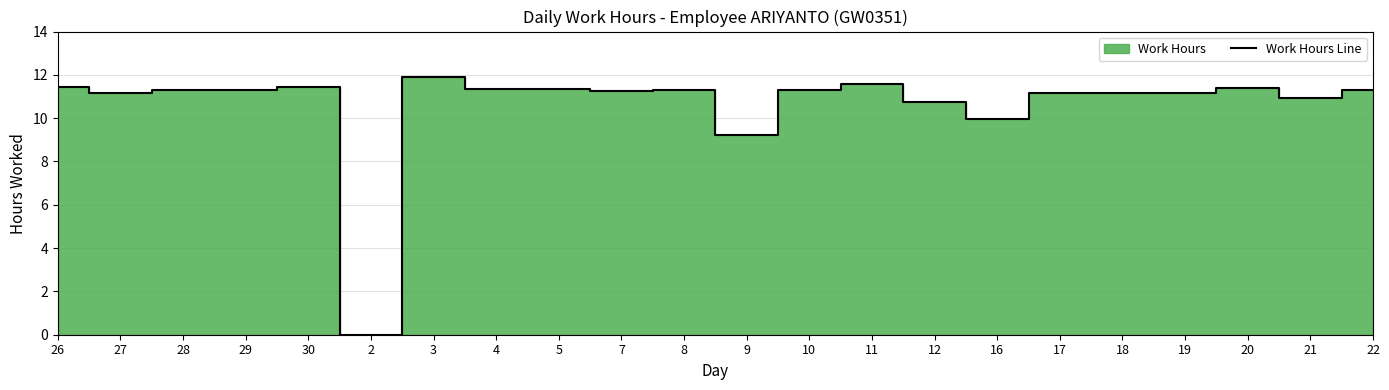

True or false: the data has more than 1 interior local peaks.

True